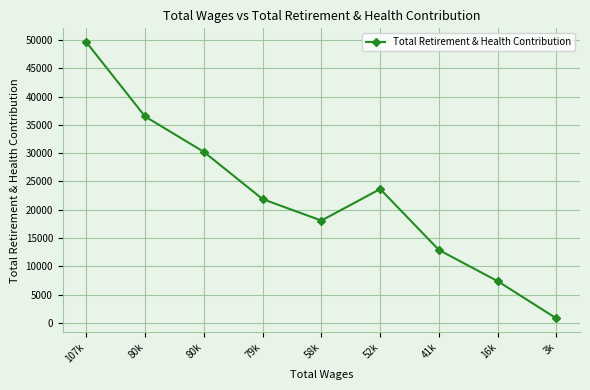

How many lines are shown in the chart?

1